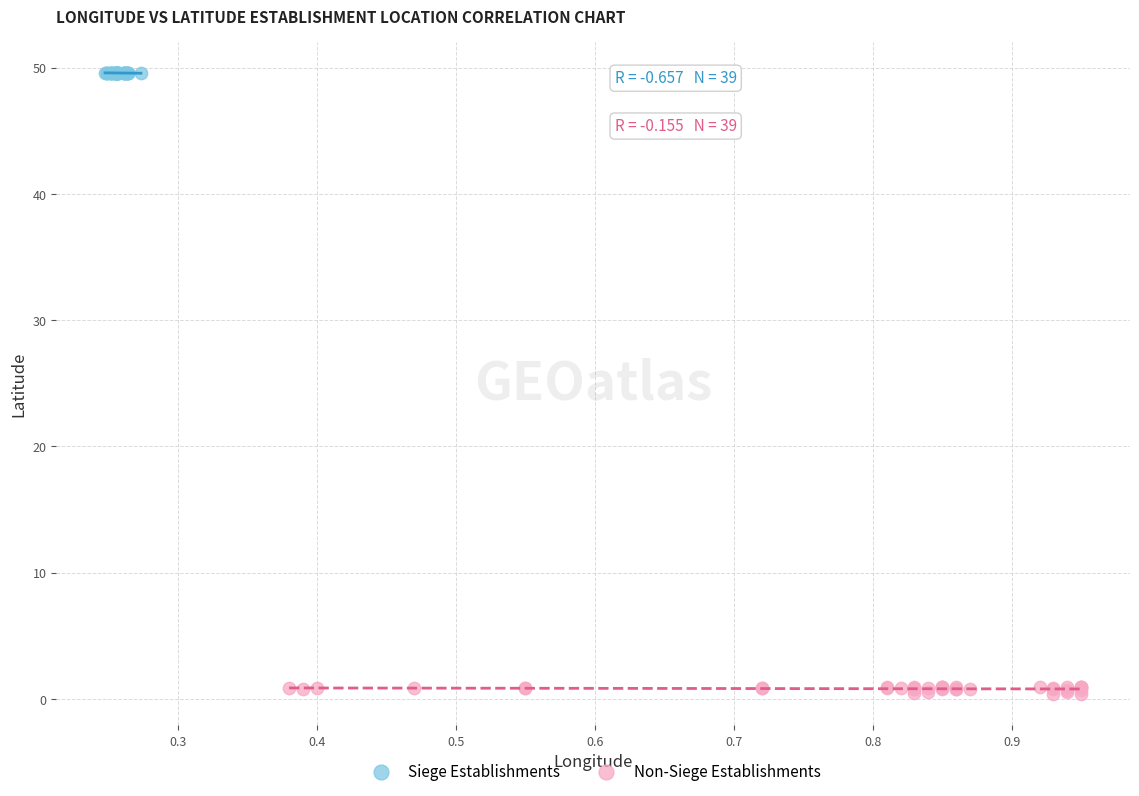

Which series reaches the maximum Y coordinate?

Siege Establishments